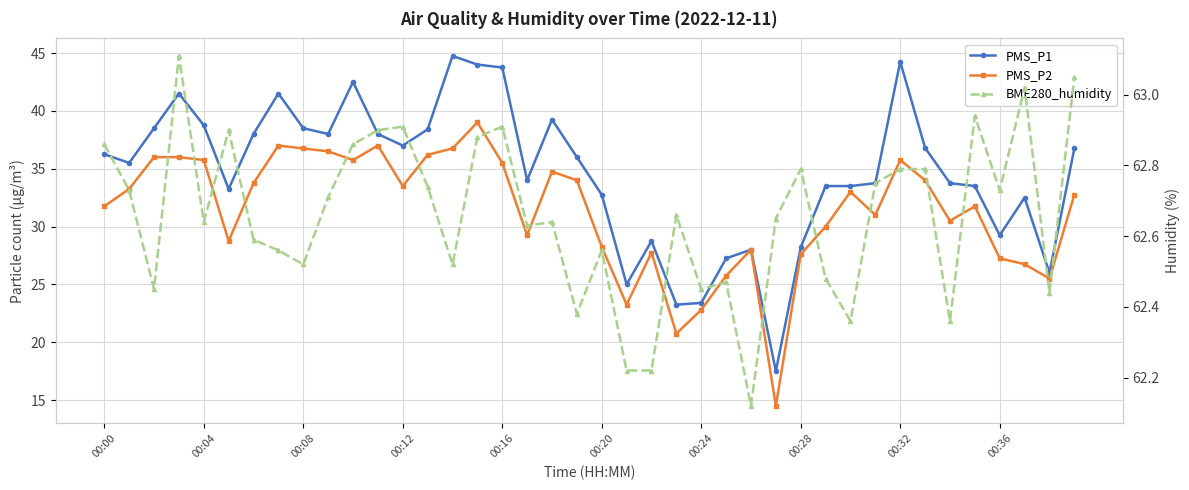

The PMS_P2 series shows 16.6 at 34. True or false?

False